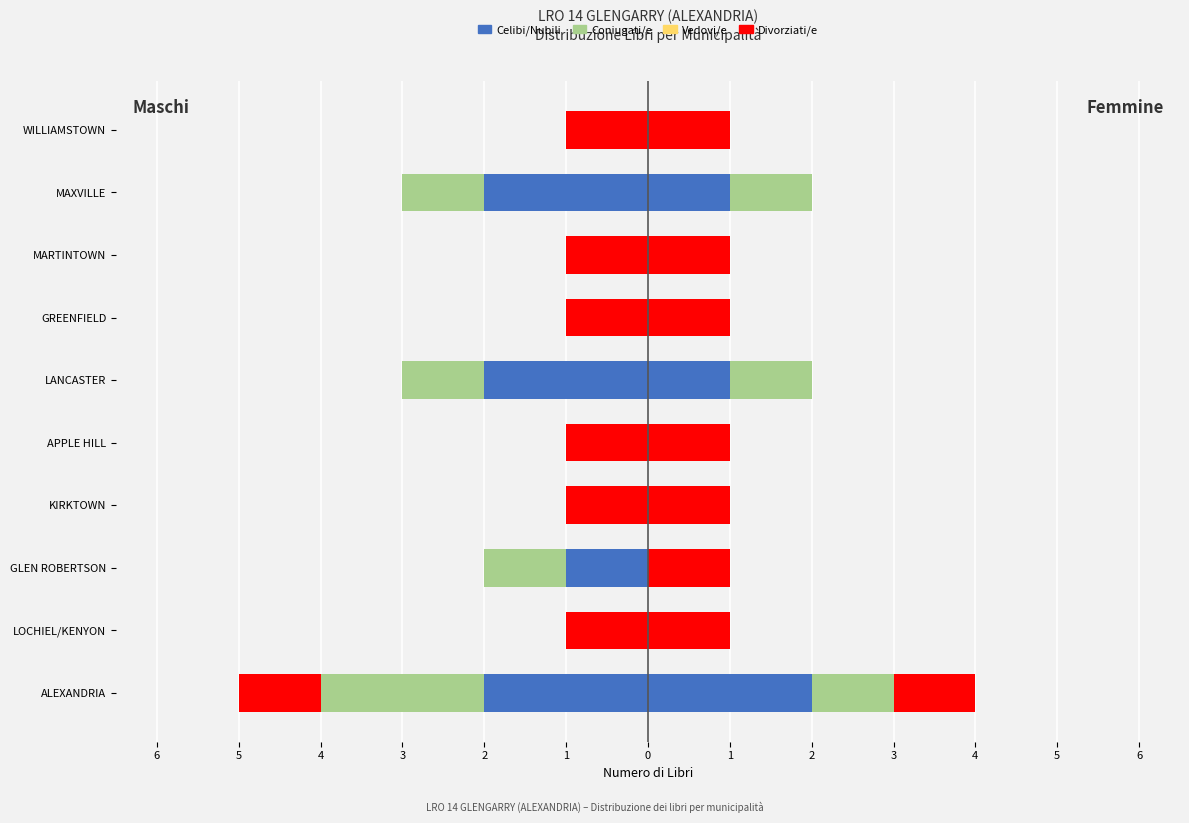

Between MAXVILLE and LANCASTER, which is larger?

MAXVILLE